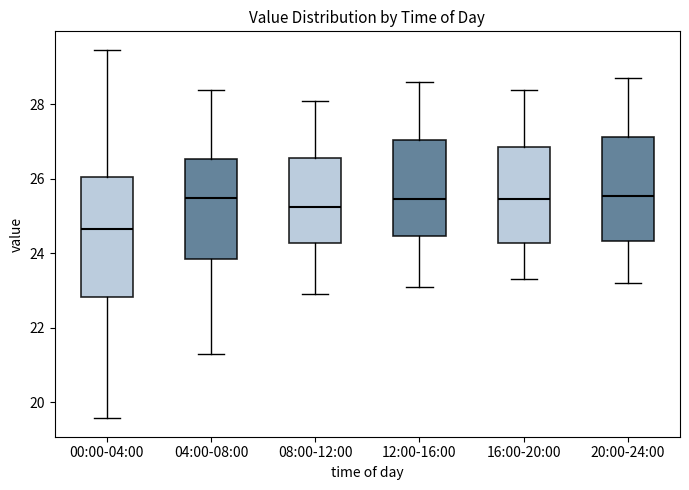

Where does the median line of the box for 16:00-20:00 sit on the y-axis? The values are not printed on the chart, so give them approximately, as read against the axis.

25.4